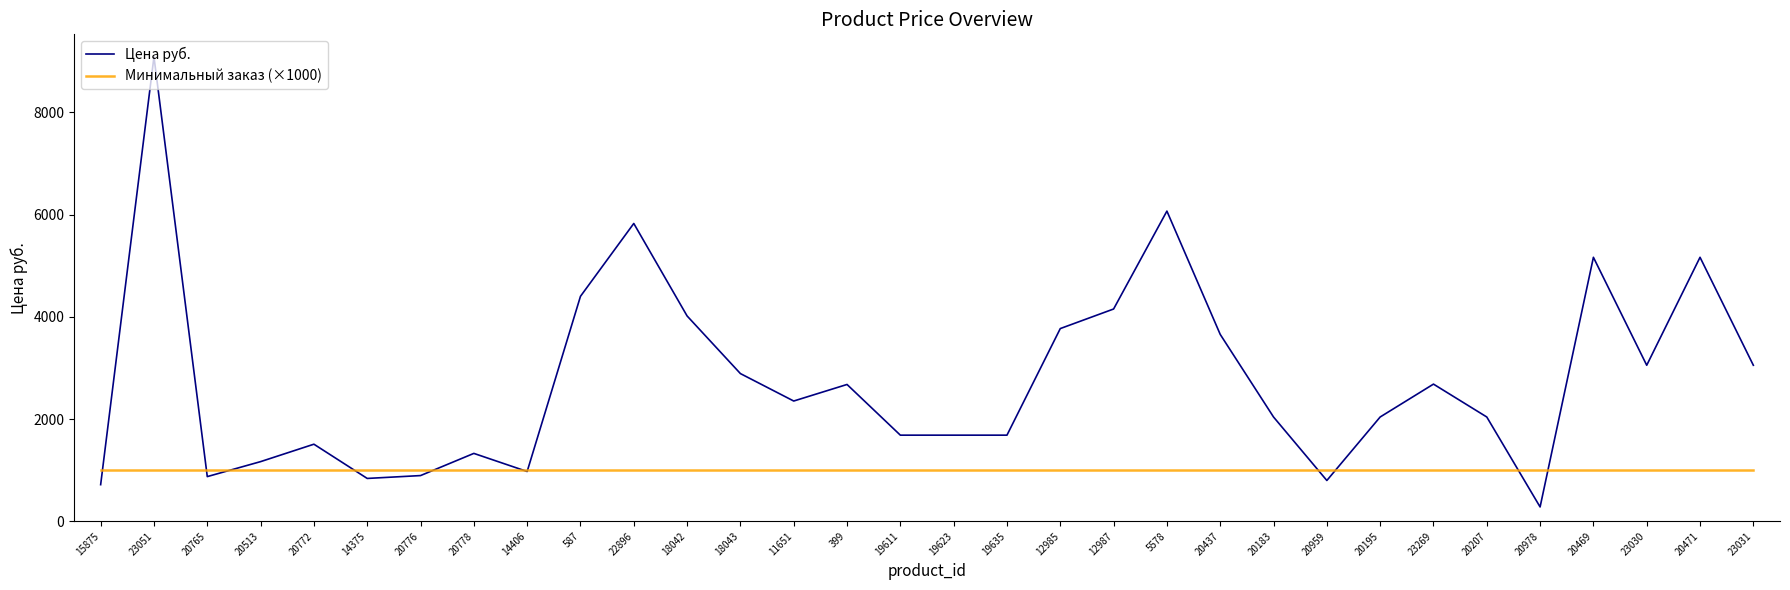

The value of Минимальный заказ (×1000) at 15875 is 266.1. True or false?

False